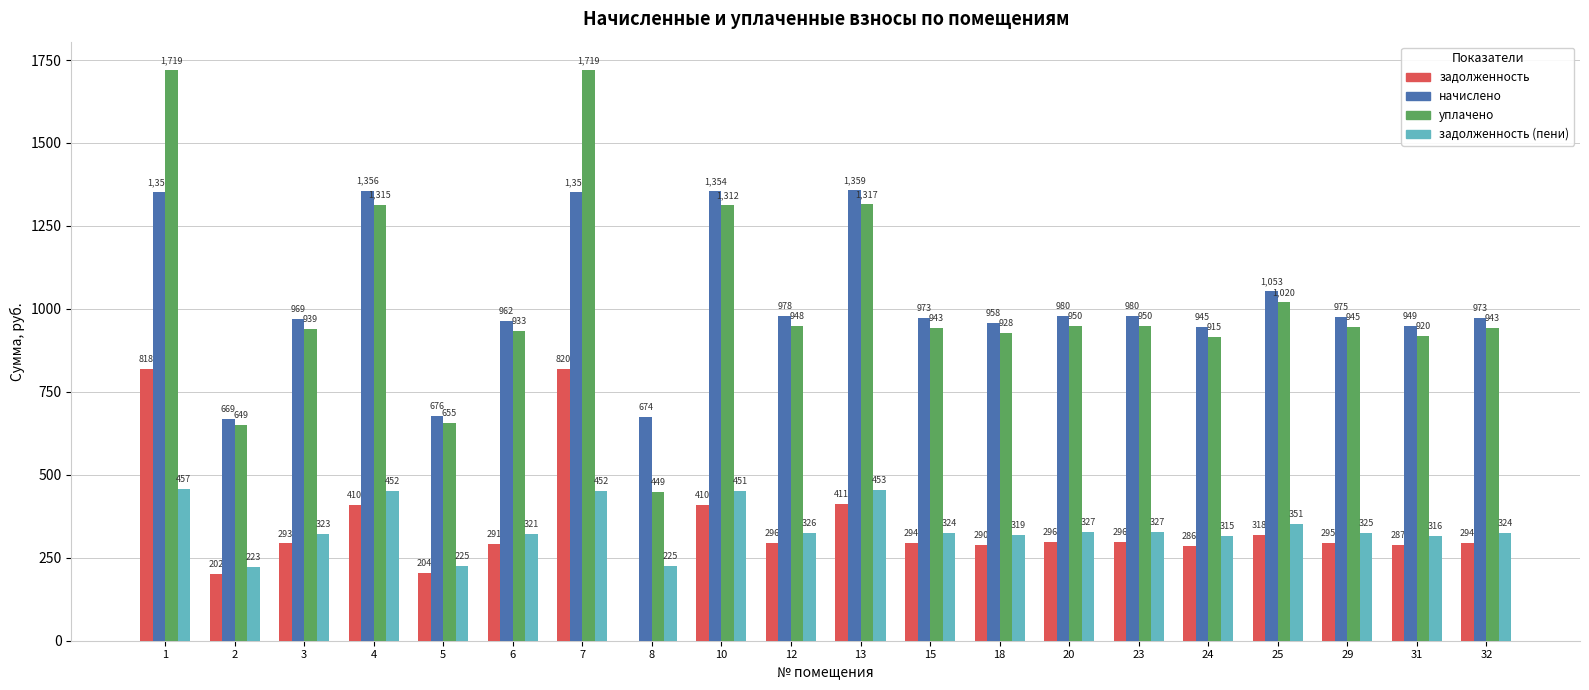

What is the sum of all уплачено values?

20468.9